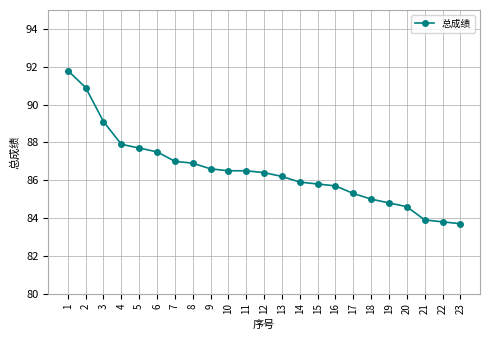

True or false: the data shows 144.0 at 16.

False